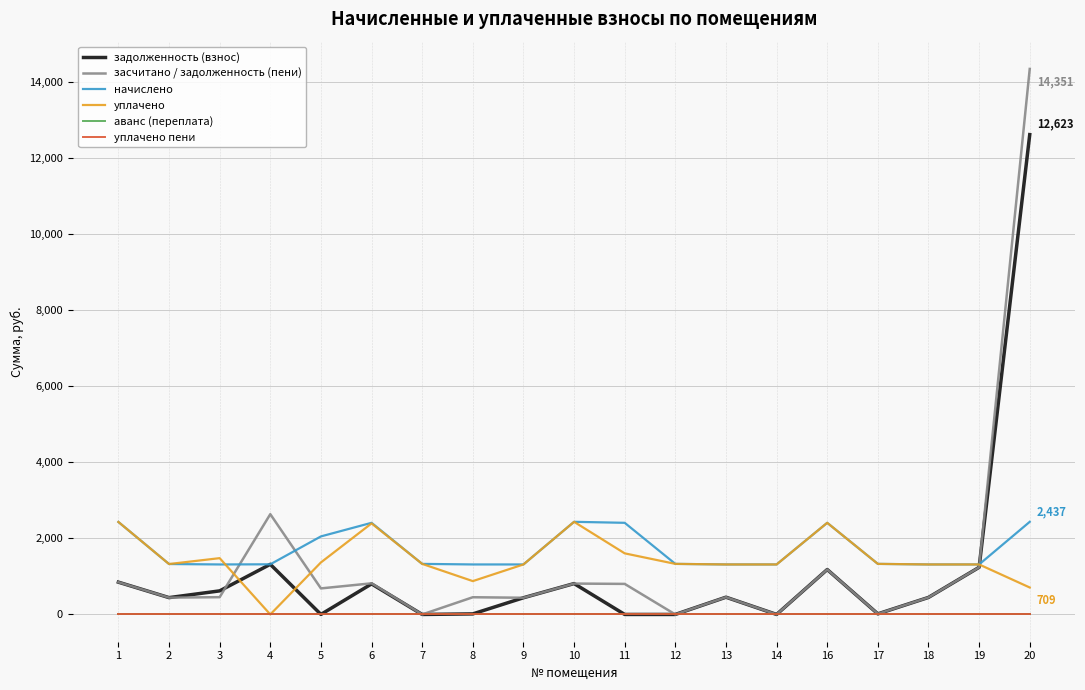

Does the chart have visible grid lines?

Yes